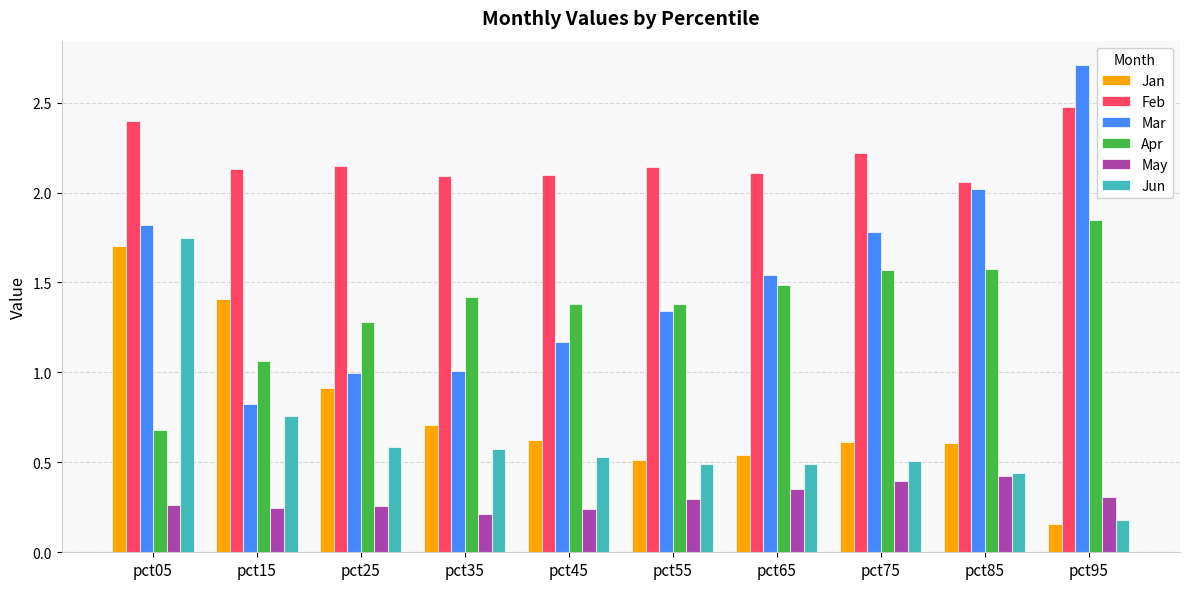

Count the number of data series in this chart.

6